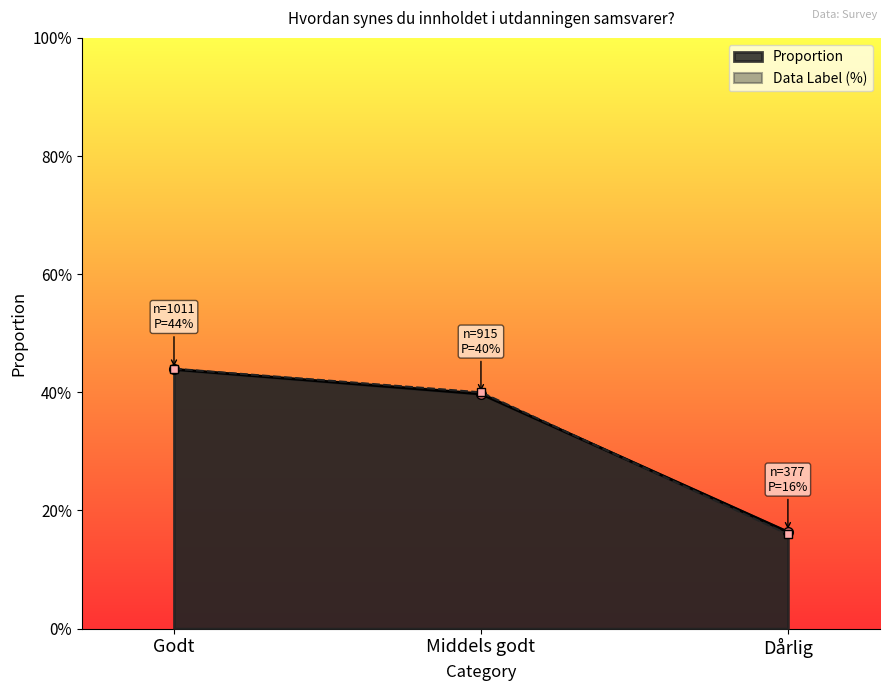

Reading left to right, what are all the values shown in this chart?

Proportion: Godt=0.4	Middels godt=0.4	Dårlig=0.2
Data Label (%): Godt=0.4	Middels godt=0.4	Dårlig=0.2